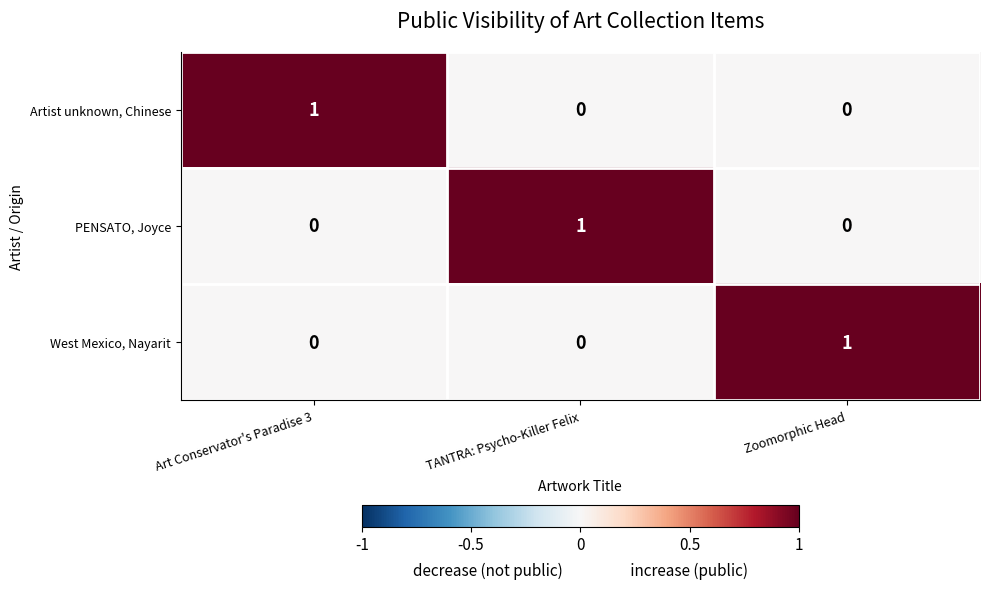

What is the total value across all series at TANTRA: Psycho-Killer Felix?

1